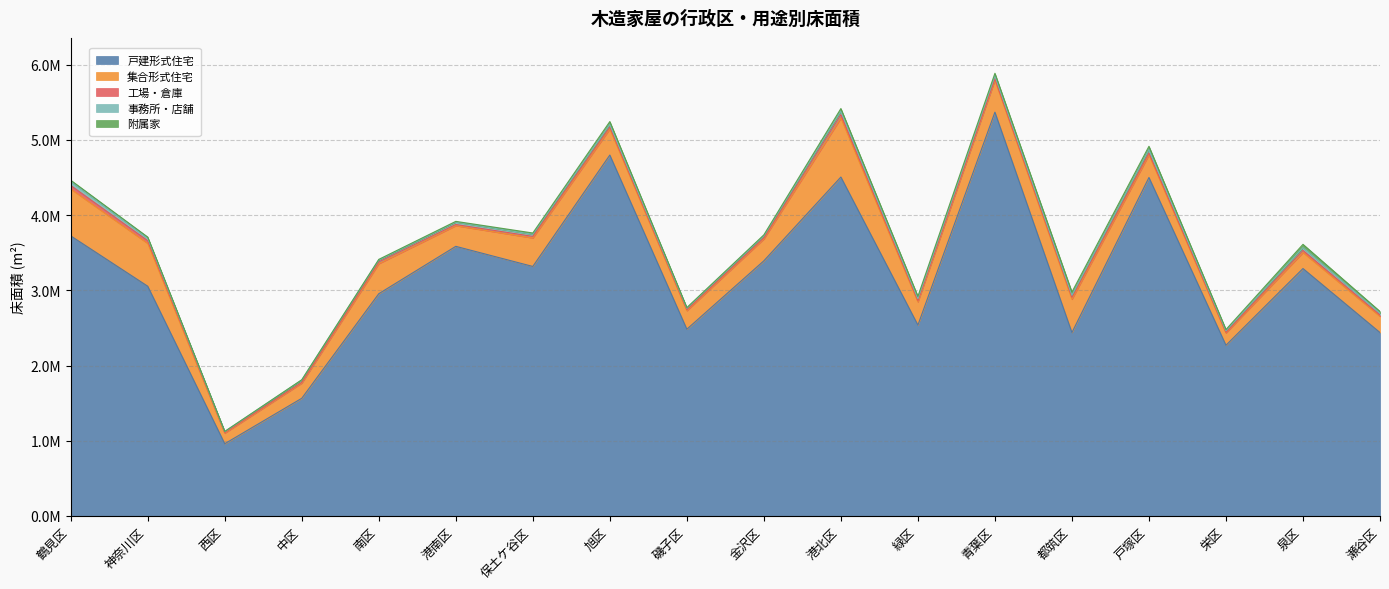

What is the label of the 9th point from the left?

磯子区